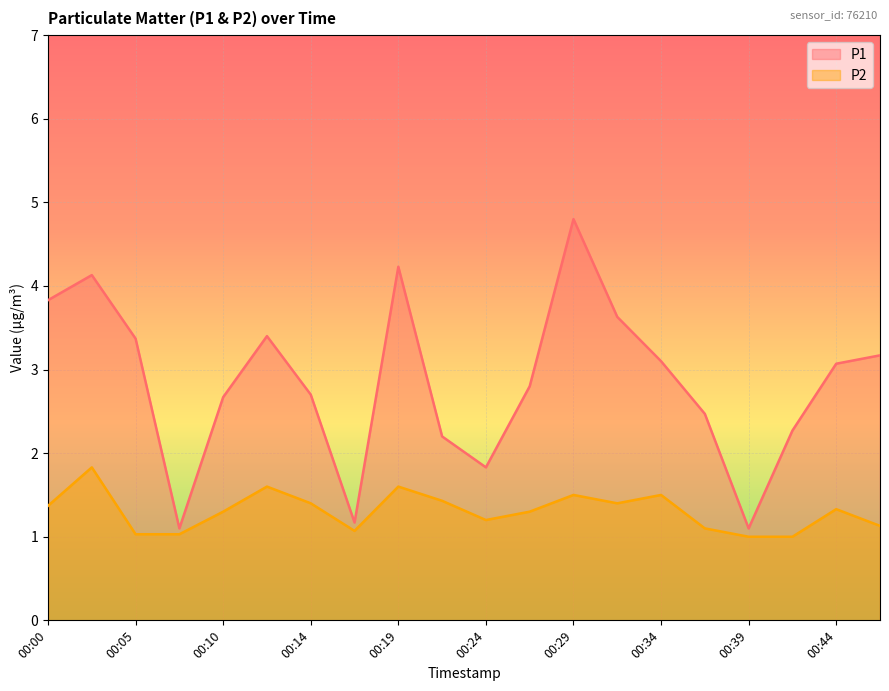

Rank the series at 00:41 from lowest to highest value.

P2, P1